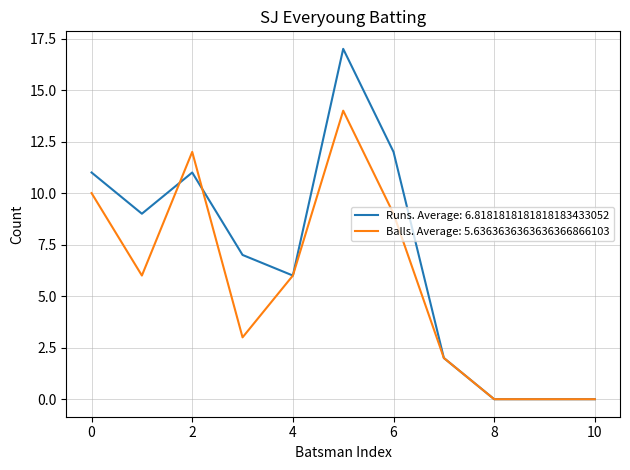

Which series has the widest spread of values?

Runs. Average: 6.8181818181818183433052